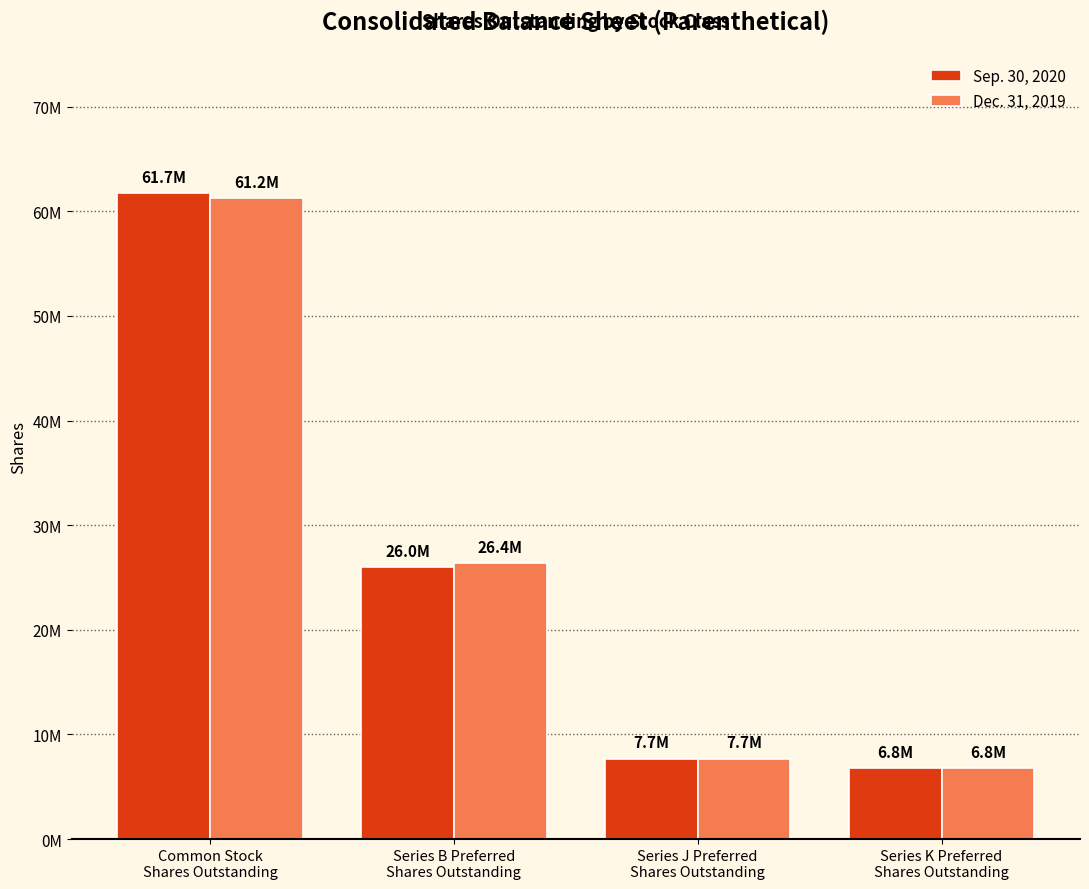

What are all the series names shown in the legend?

Sep. 30, 2020, Dec. 31, 2019